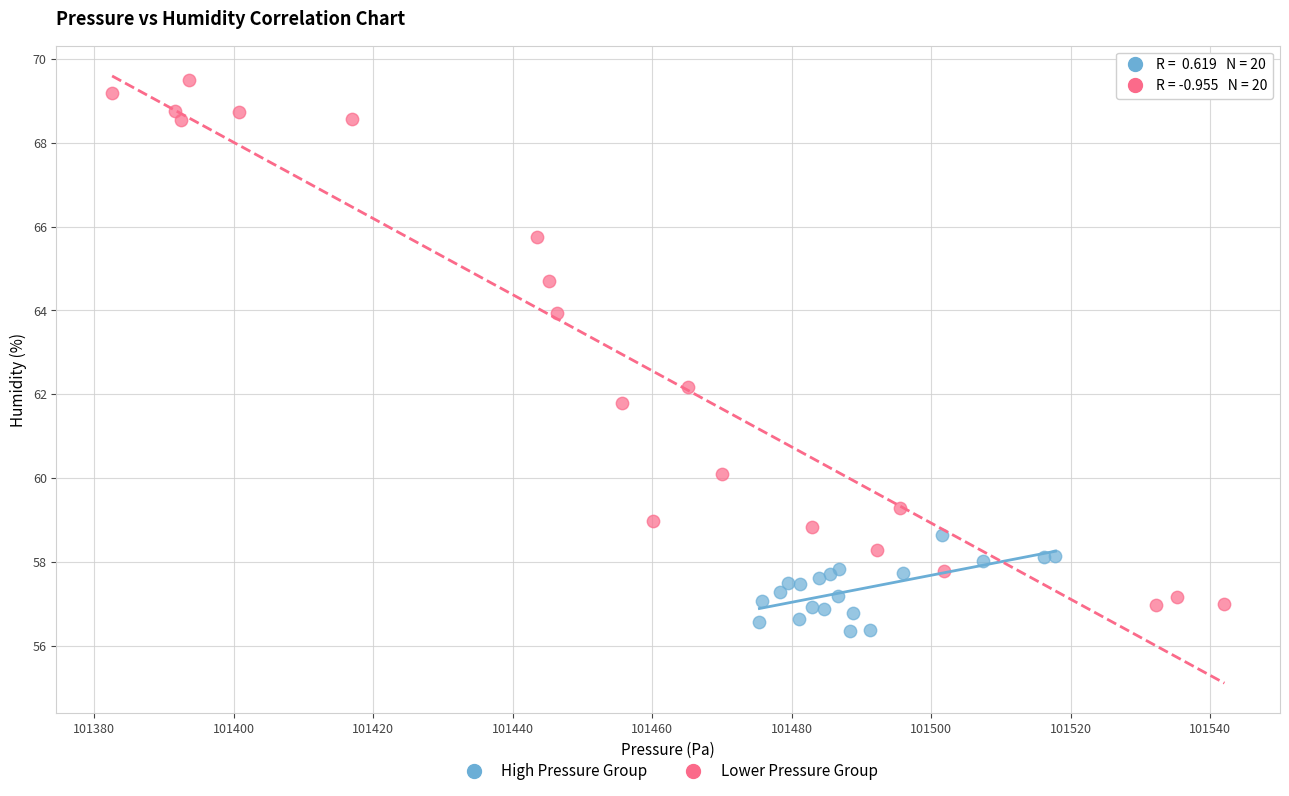

Which series reaches the maximum Y coordinate?

Lower Pressure Group